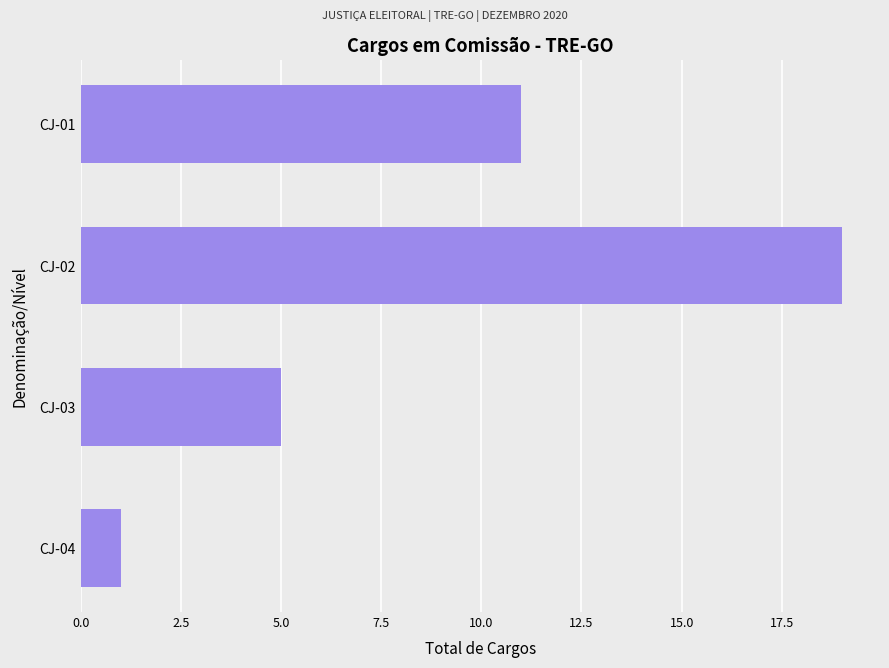

What is the smallest value displayed?

1